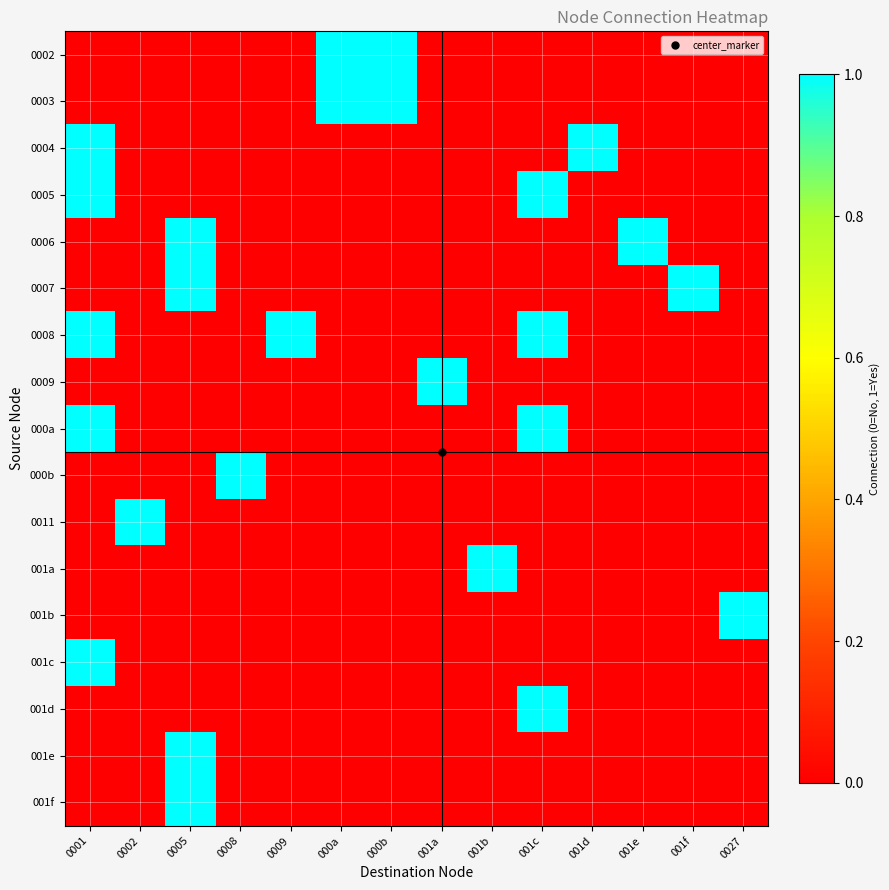

Rank the series by their maximum value, from highest to lowest.

0002, 0003, 0004, 0005, 0006, 0007, 0008, 0009, 000a, 000b, 0011, 001a, 001b, 001c, 001d, 001e, 001f